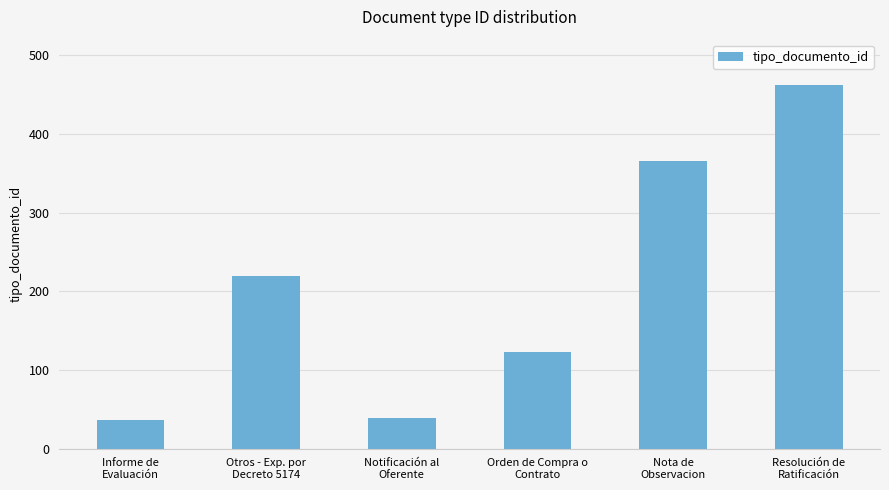

What is the change in value from Orden de Compra o
Contrato to Resolución de
Ratificación?

+340